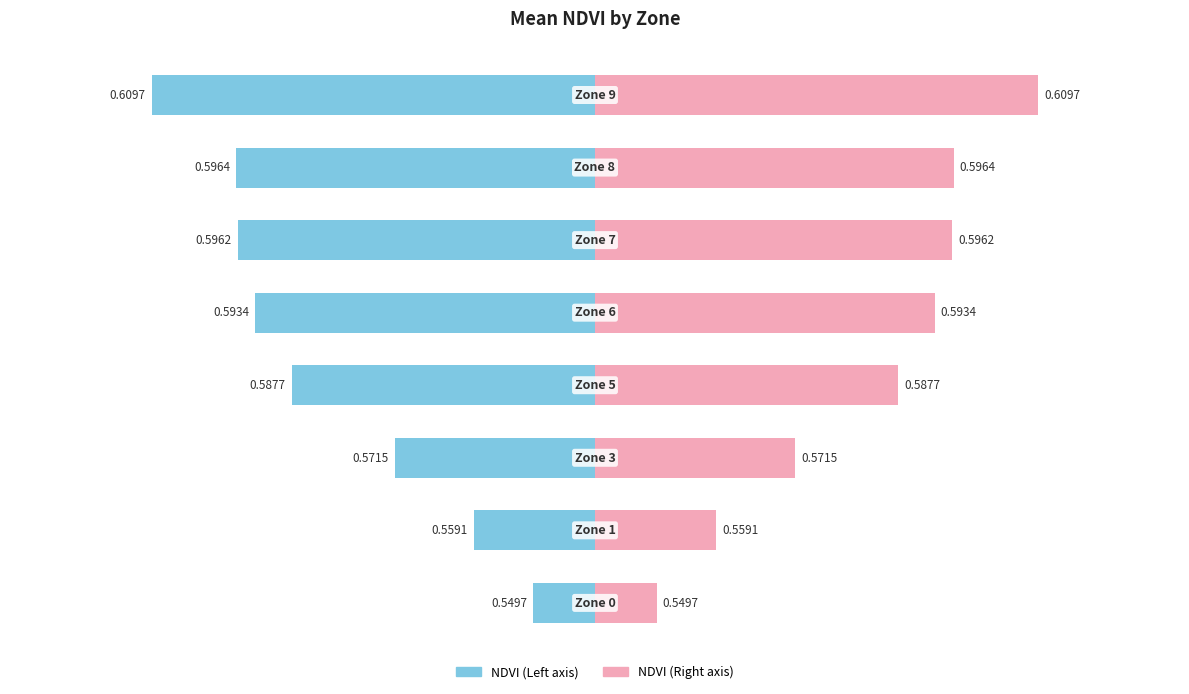

List the series in order of their peak value, highest first.

Mean NDVI (right), Mean NDVI (left)